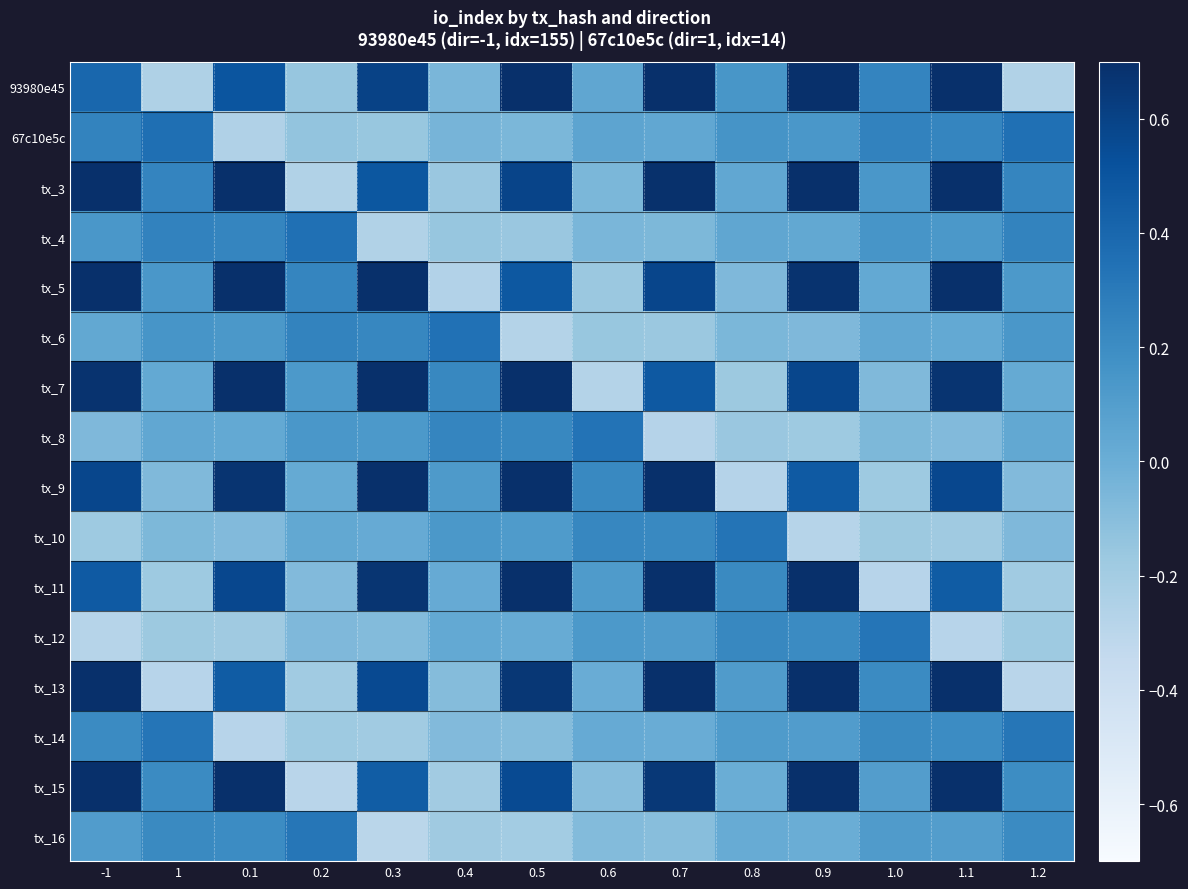

Count the number of categories in the chart.

14